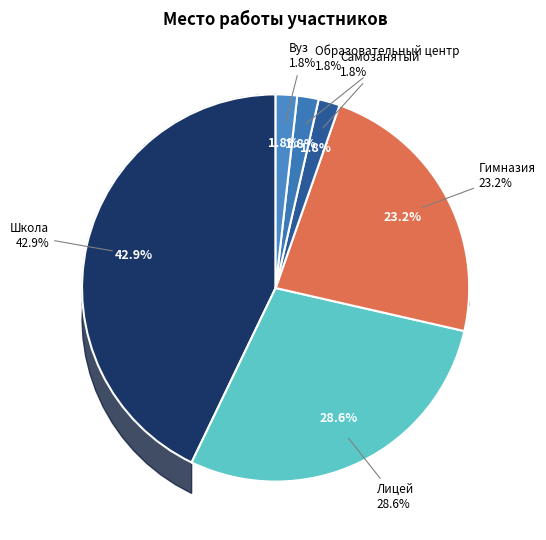

To the nearest percent, what percentage of the pie is Вуз?

2%